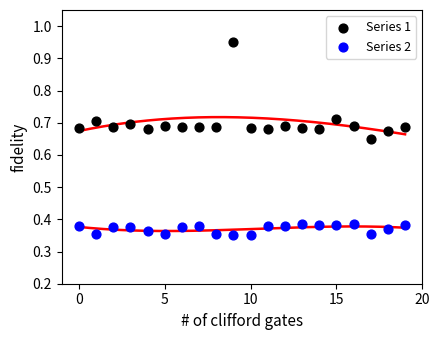

Which series has the largest Y range (max minus min)?

Series 1